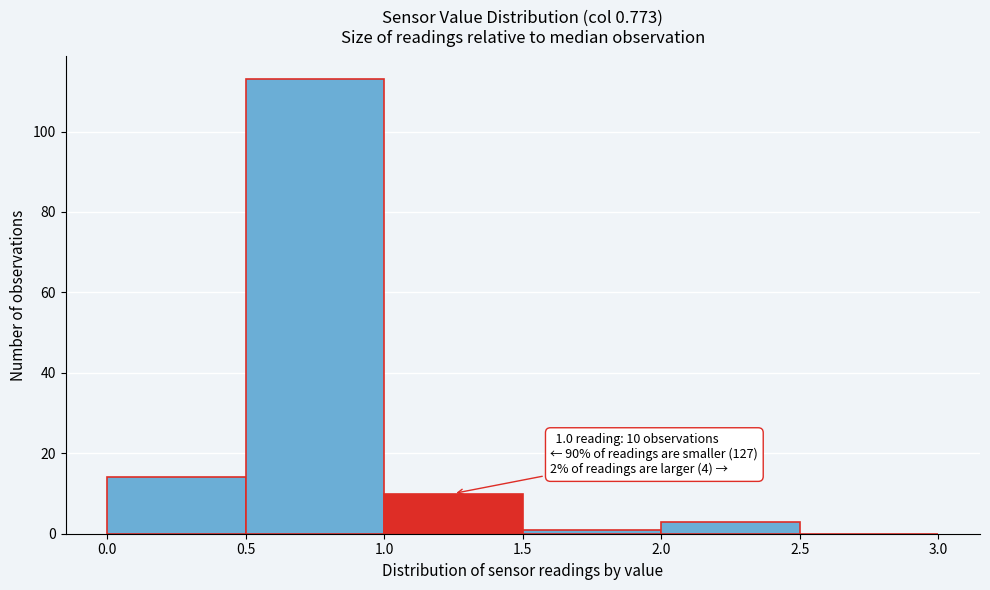

Which range on the x-axis has the tallest bar?

0.5 to 1.0